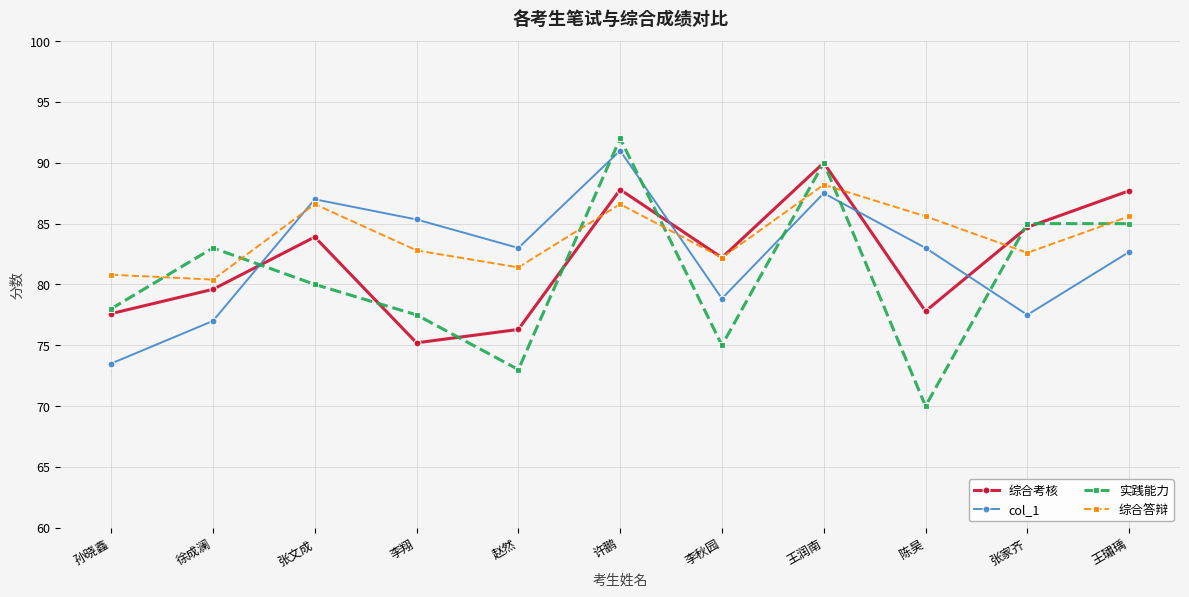

What is the difference between the maximum and second lowest values in the 实践能力 series?

19.0